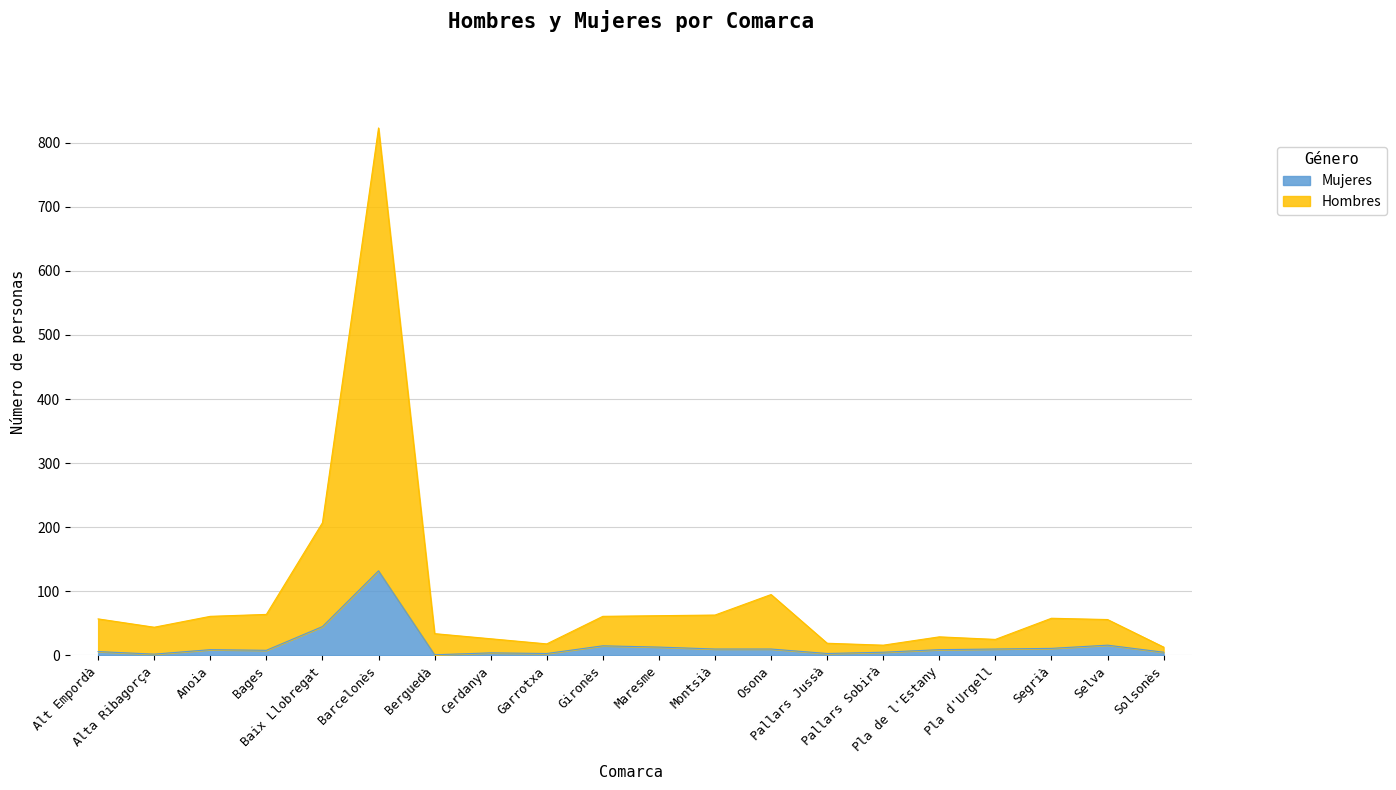

In Hombres, how many points are lower than both neighbors (excluding endpoints)?

4